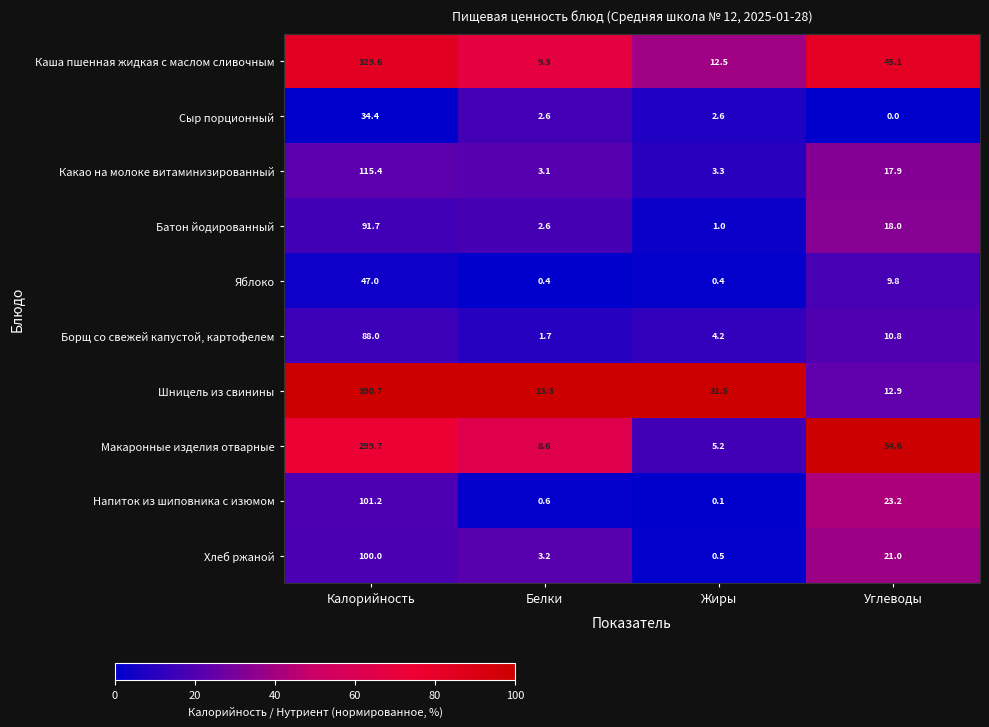

Rank the series at Калорийность from lowest to highest value.

Сыр порционный, Яблоко, Борщ со свежей капустой, картофелем, Батон йодированный, Хлеб ржаной, Напиток из шиповника с изюмом, Какао на молоке витаминизированный, Макаронные изделия отварные, Каша пшенная жидкая с маслом сливочным, Шницель из свинины